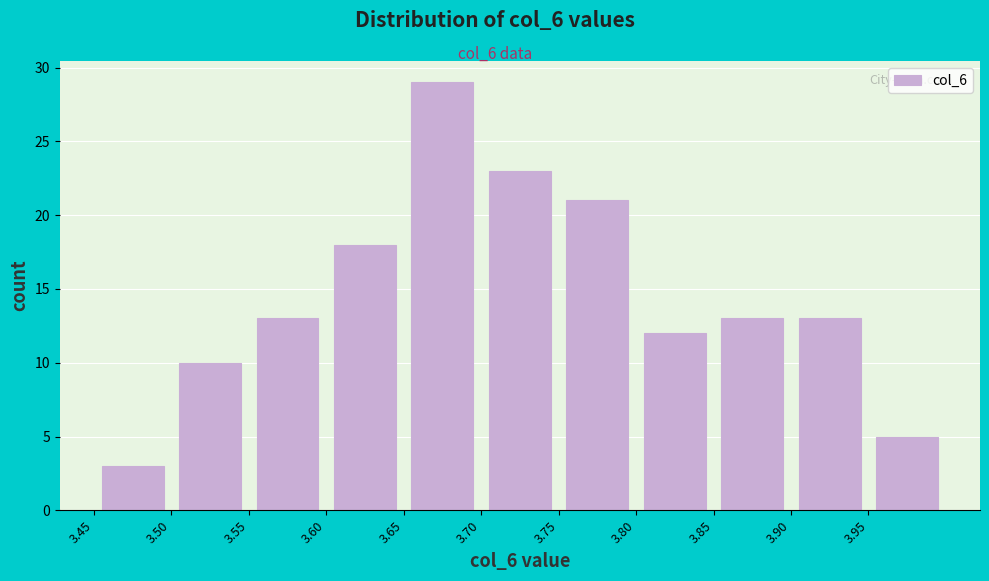

Reading left to right, list every bar in this chart as the range it spans on the x-axis followed by its height. The values are not printed on the chart, so give them approximately, as read against the axis.

3.45 to 3.50: 3
3.50 to 3.55: 10
3.55 to 3.60: 13
3.60 to 3.65: 18
3.65 to 3.70: 29
3.70 to 3.75: 23
3.75 to 3.80: 21
3.80 to 3.85: 12
3.85 to 3.90: 13
3.90 to 3.95: 13
3.95 to 4.00: 5